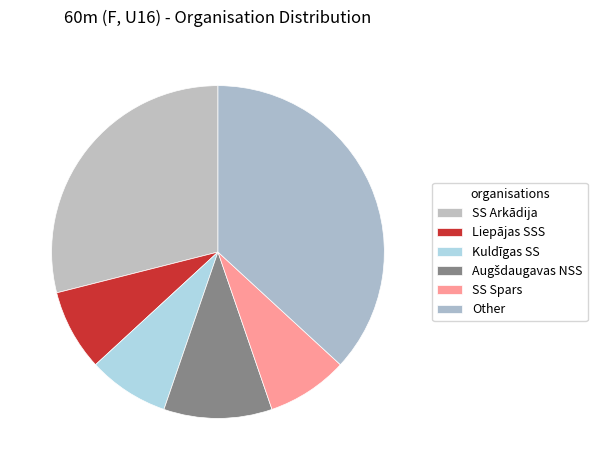

Which slice is the largest?

Other